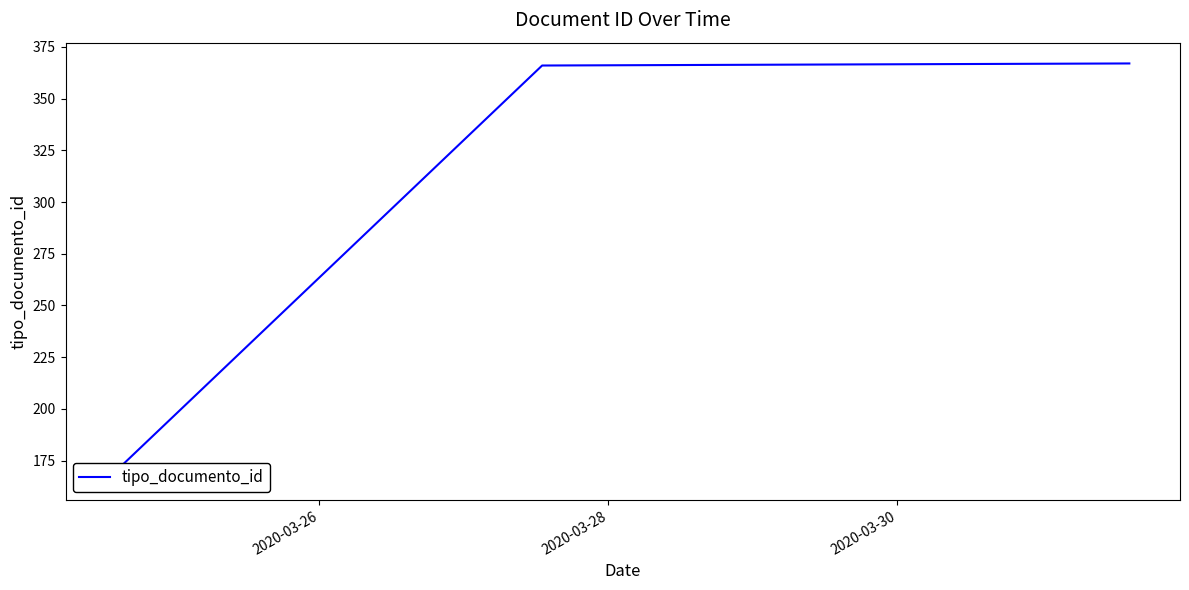

The chart shows a value of 283 at 2020-03-28. True or false?

False